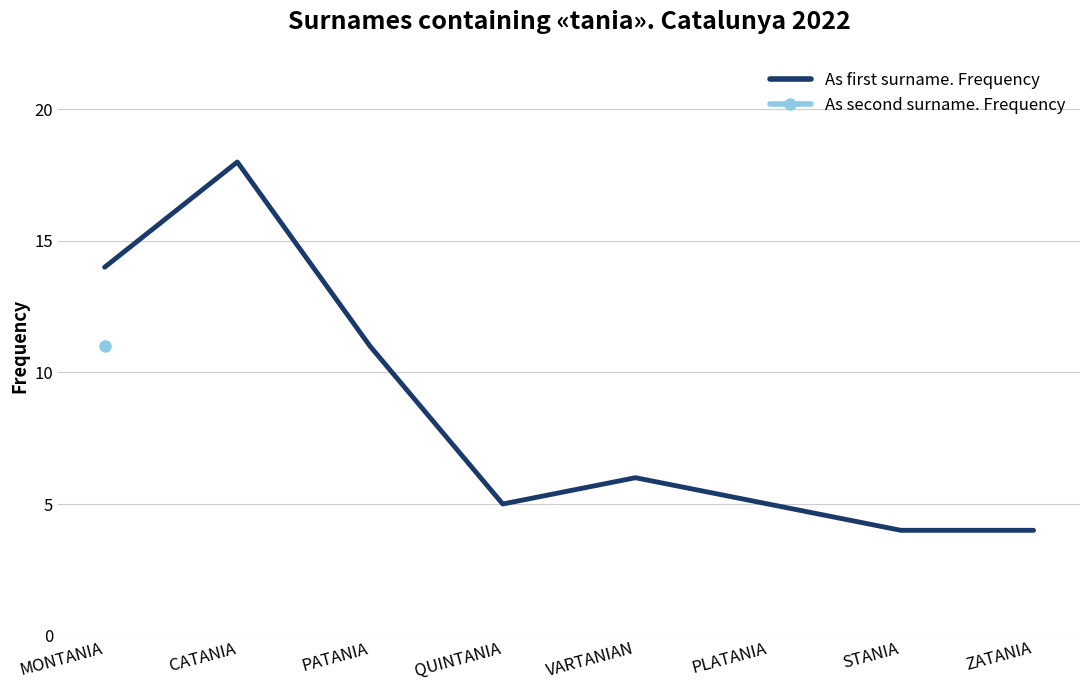

How many points are lower than both their immediate neighbors (excluding endpoints)?

1